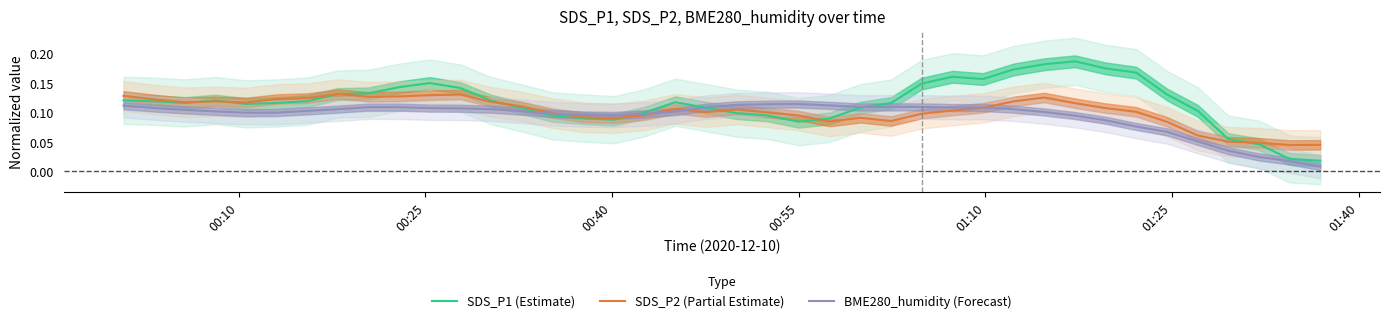

Reading right to left, extract all data points from this chart.

SDS_P1 (Estimate): 0.0	0.0	0.0	0.1	0.1	0.1	0.2	0.2	0.2	0.2	0.2	0.2	0.2	0.1	0.1	0.1	0.1	0.1	0.1	0.1	0.1	0.1	0.1	0.1	0.1	0.1	0.1	0.1	0.1	0.1	0.1	0.1	0.1	0.1	0.1	0.1	0.1	0.1	0.1	0.1
SDS_P2 (Partial Estimate): 0.0	0.0	0.0	0.0	0.1	0.1	0.1	0.1	0.1	0.1	0.1	0.1	0.1	0.1	0.1	0.1	0.1	0.1	0.1	0.1	0.1	0.1	0.1	0.1	0.1	0.1	0.1	0.1	0.1	0.1	0.1	0.1	0.1	0.1	0.1	0.1	0.1	0.1	0.1	0.1
BME280_humidity (Forecast): 0.0	0.0	0.0	0.0	0.1	0.1	0.1	0.1	0.1	0.1	0.1	0.1	0.1	0.1	0.1	0.1	0.1	0.1	0.1	0.1	0.1	0.1	0.1	0.1	0.1	0.1	0.1	0.1	0.1	0.1	0.1	0.1	0.1	0.1	0.1	0.1	0.1	0.1	0.1	0.1